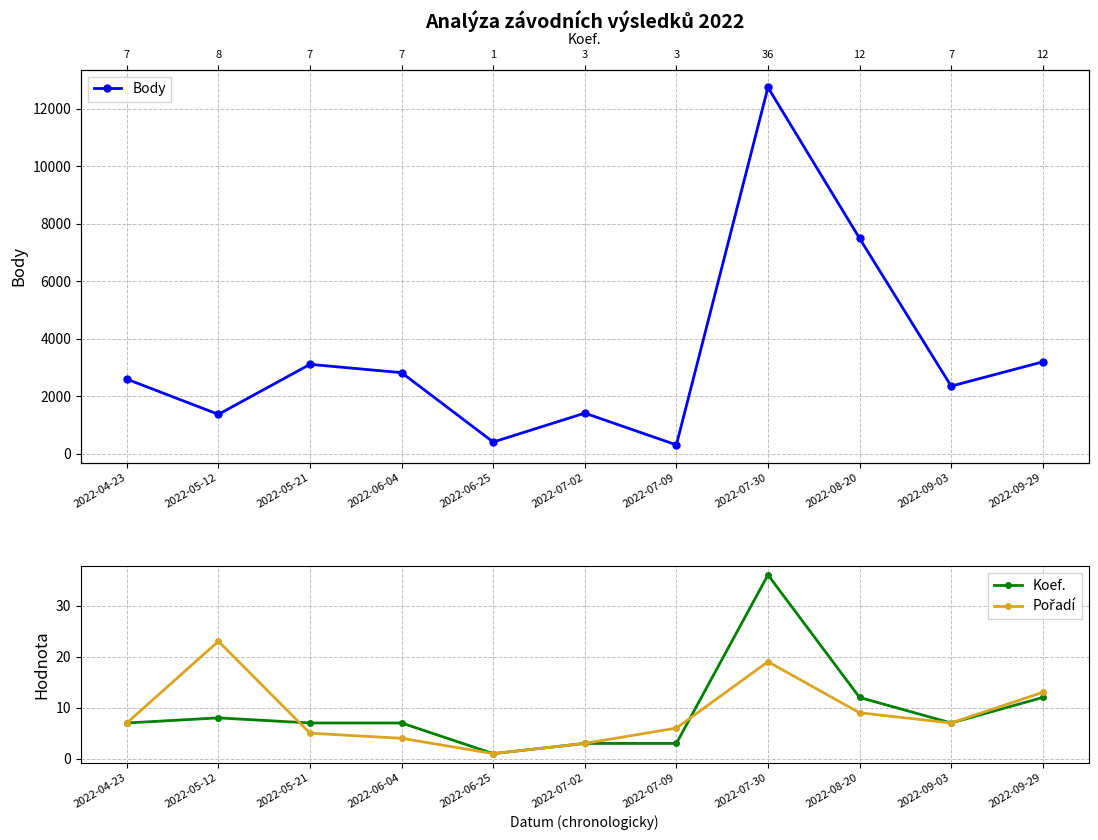

What is the difference between the maximum and second lowest values in the Koef. series?

33